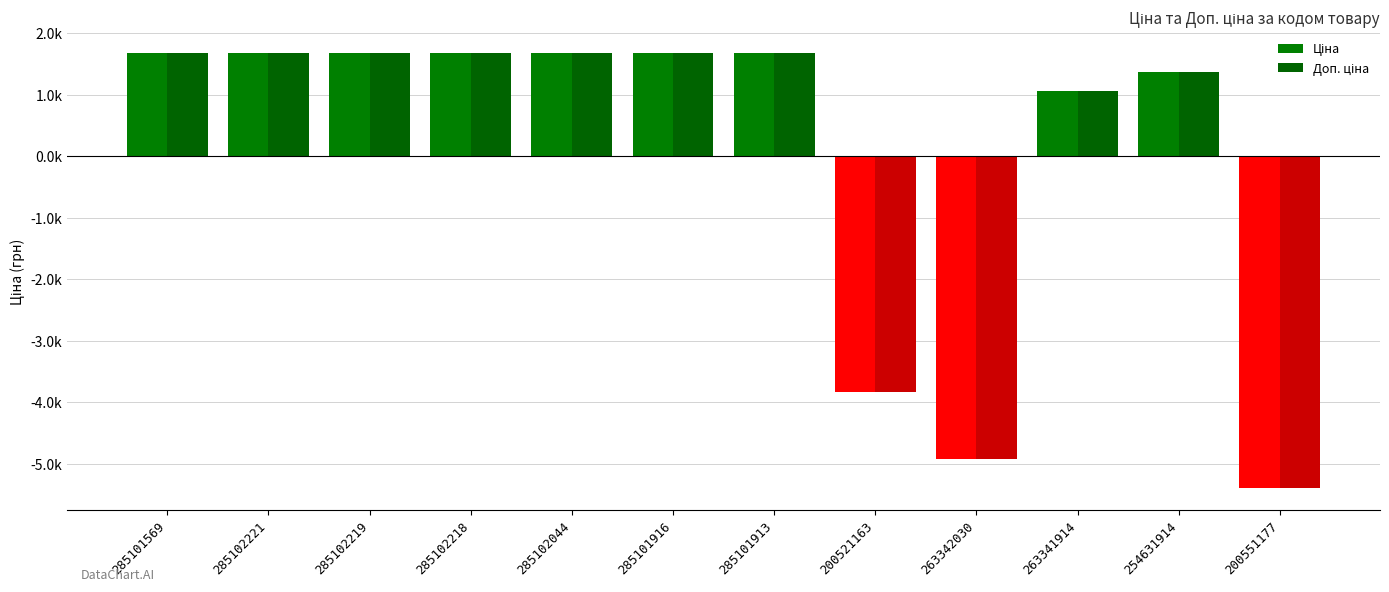

Reading right to left, transcribe all the data shown in this chart.

Ціна: 200551177=-5398.3	254631914=1371.4	263341914=1068.0	263342030=-4912.2	200521163=-3831.1	285101913=1671.7	285101916=1671.7	285102044=1671.7	285102218=1671.7	285102219=1671.7	285102221=1671.7	285101569=1671.7
Доп. ціна: 200551177=-5397.9	254631914=1371.4	263341914=1068.0	263342030=-4911.9	200521163=-3830.9	285101913=1671.7	285101916=1671.7	285102044=1671.7	285102218=1671.7	285102219=1671.7	285102221=1671.7	285101569=1671.7